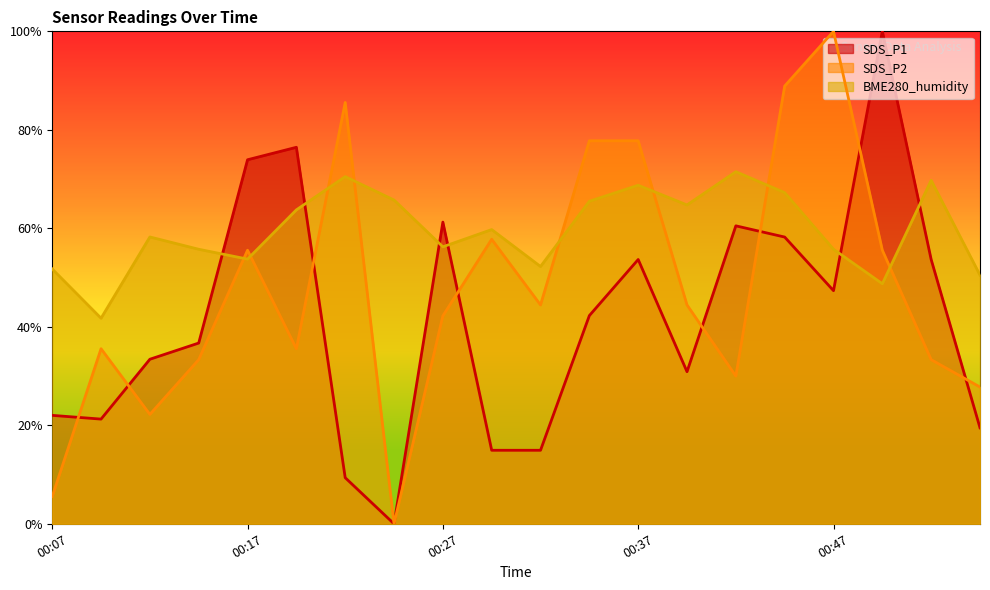

Between which two adjacent categories do SDS_P1 and SDS_P2 first intersect?

00:07 and 00:10